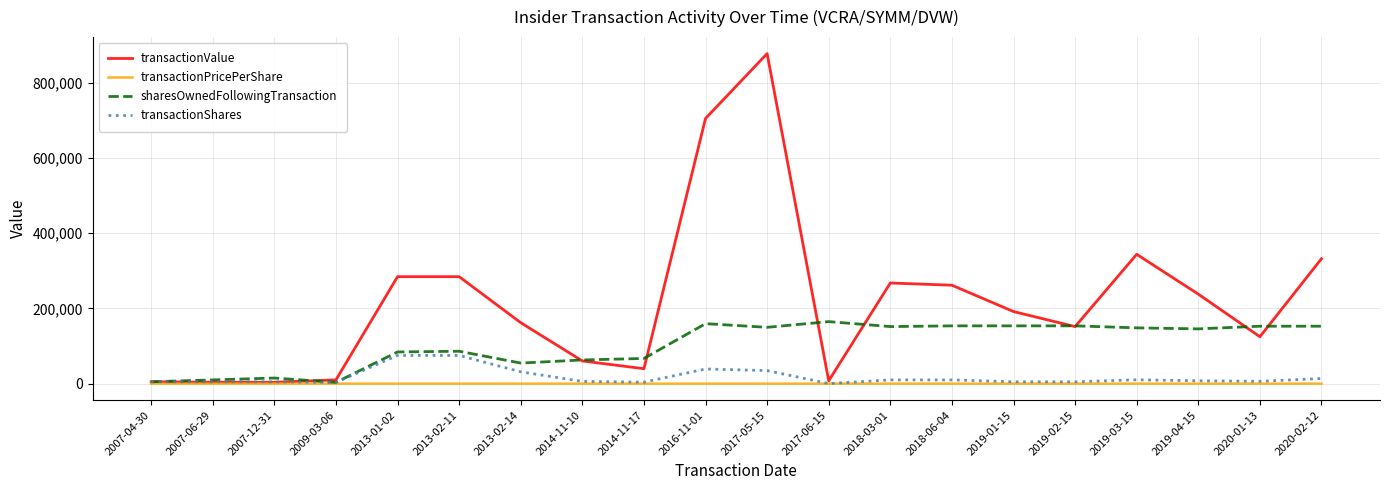

The value of sharesOwnedFollowingTransaction at 2018-06-04 is 240621.2. True or false?

False